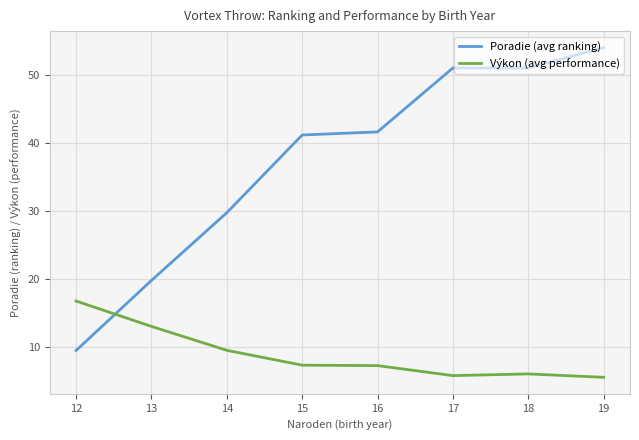

What is the difference between the maximum and minimum values in the Výkon (avg performance) series?

11.2